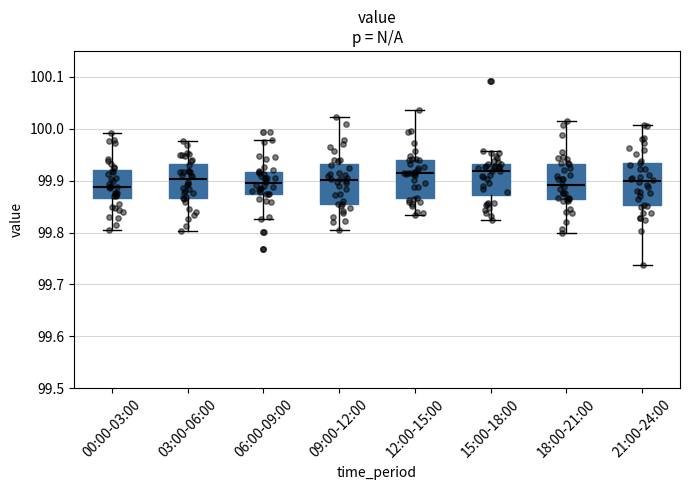

Reading left to right, transcribe this box plot: for each box, give where its median line is, the range the box spans, and where its two whiskers end, as read against the y-axis. The values are not printed on the chart, so give them approximately, as read against the axis.

00:00-03:00: median 99.89, box 99.87 to 99.92, whiskers 99.80 to 99.99
03:00-06:00: median 99.90, box 99.87 to 99.93, whiskers 99.80 to 99.98
06:00-09:00: median 99.90, box 99.87 to 99.92, whiskers 99.83 to 99.98
09:00-12:00: median 99.90, box 99.85 to 99.93, whiskers 99.80 to 100.02
12:00-15:00: median 99.91, box 99.87 to 99.94, whiskers 99.83 to 100.04
15:00-18:00: median 99.92, box 99.87 to 99.93, whiskers 99.82 to 99.96
18:00-21:00: median 99.89, box 99.86 to 99.93, whiskers 99.80 to 100.02
21:00-24:00: median 99.90, box 99.85 to 99.93, whiskers 99.74 to 100.01